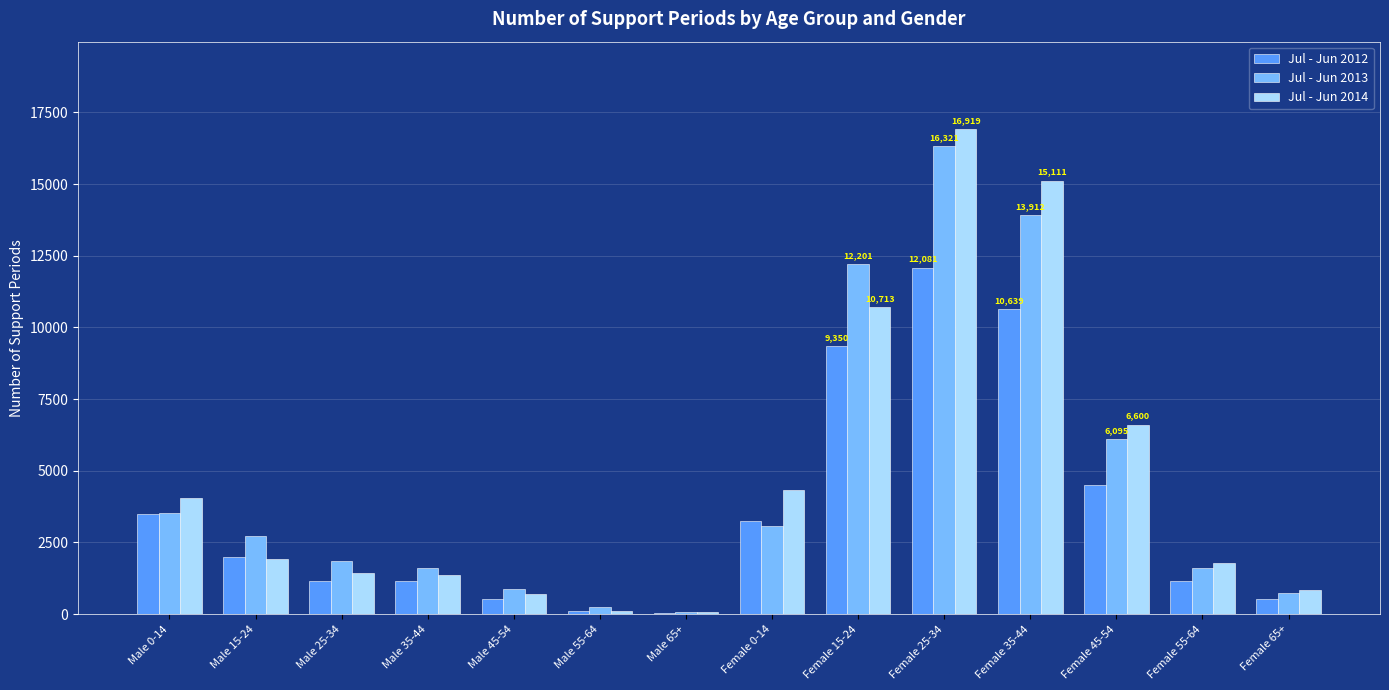

What is the maximum value shown in the chart?

16919